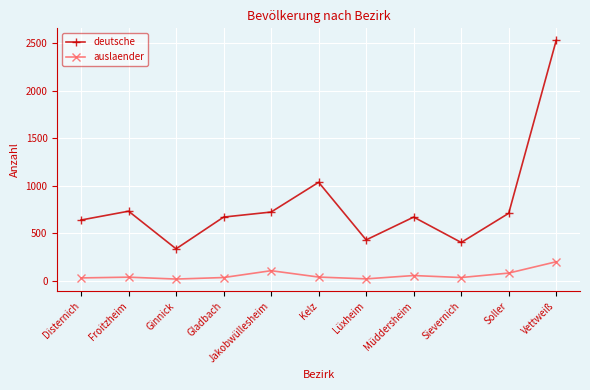

What is the difference between the highest and lowest values at Lüxheim?

410